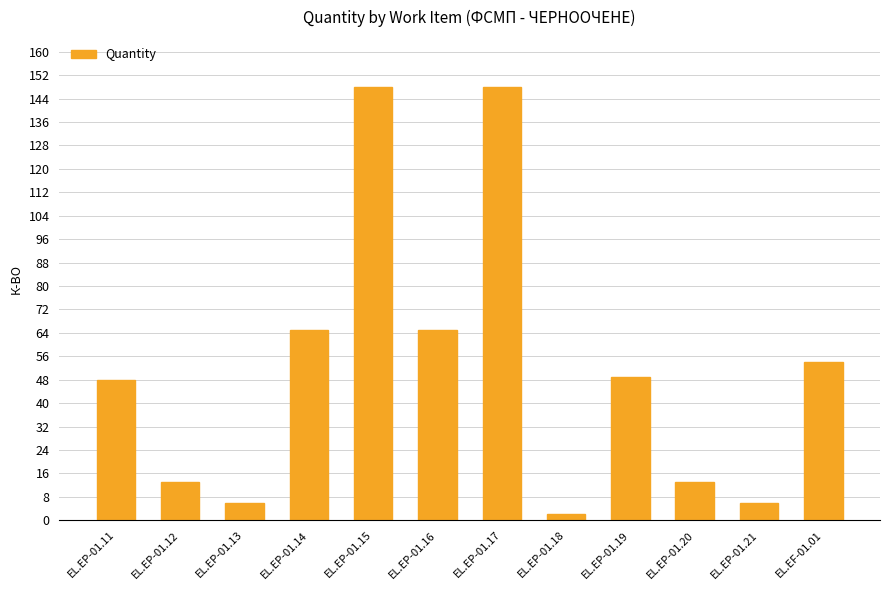

True or false: the data shows 13 at EL.EP-01.12.

True